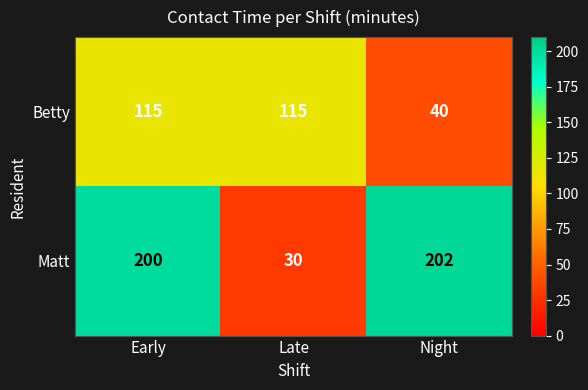

How many categories are shown in the chart?

3